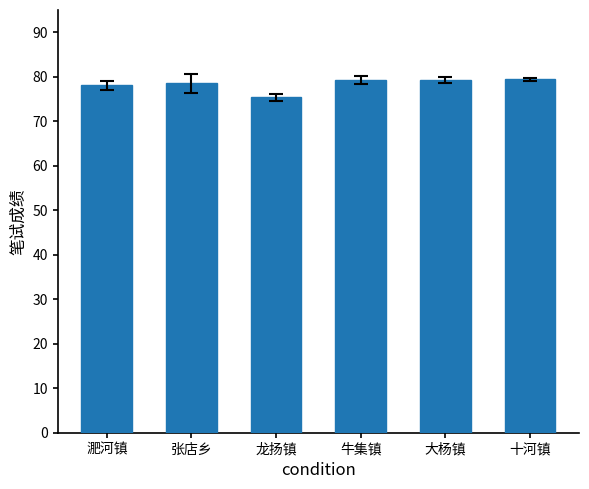

What is the value of the 2nd bar from the left?

78.5